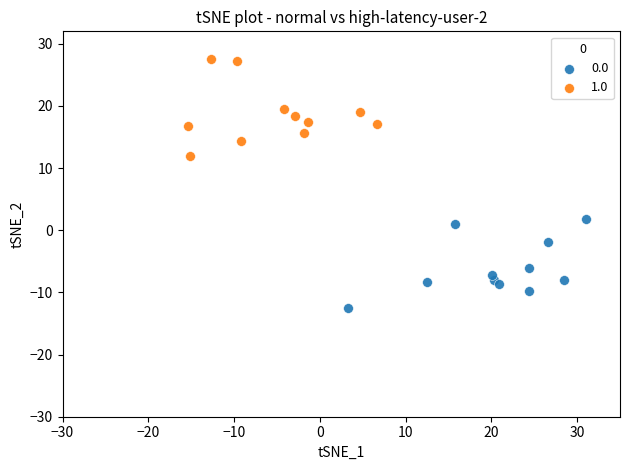

Which series contains the highest Y value?

1.0